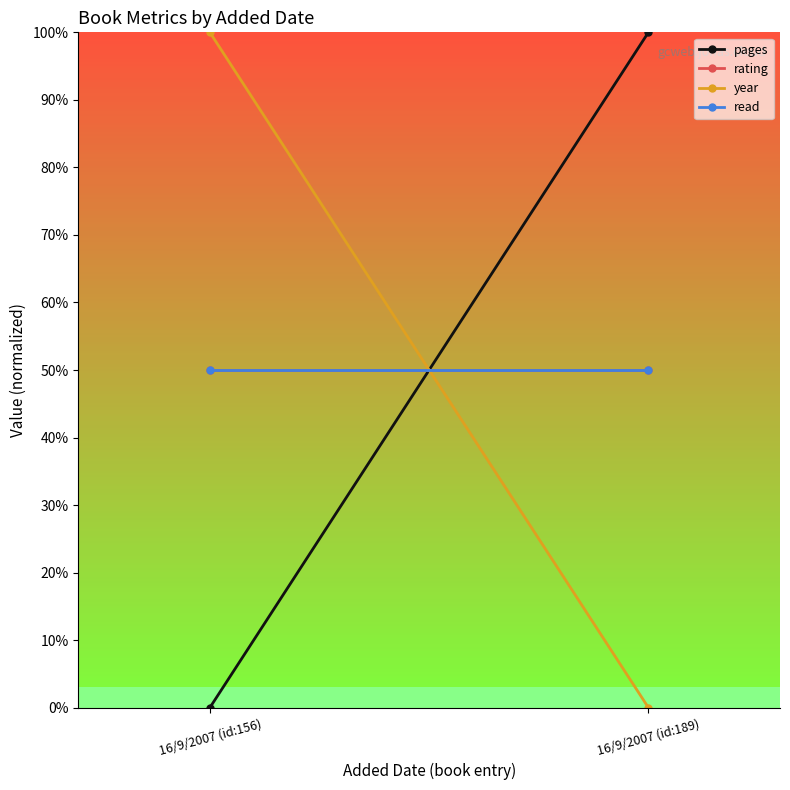

How many data points does each series have?

2